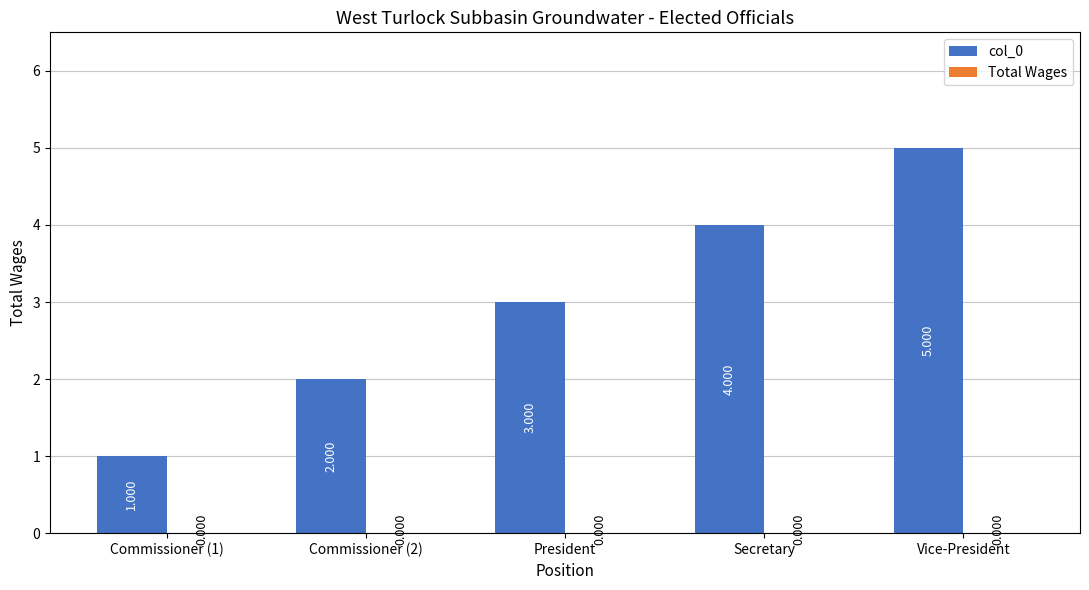

What is the label of the 5th bar from the left?

Vice-President